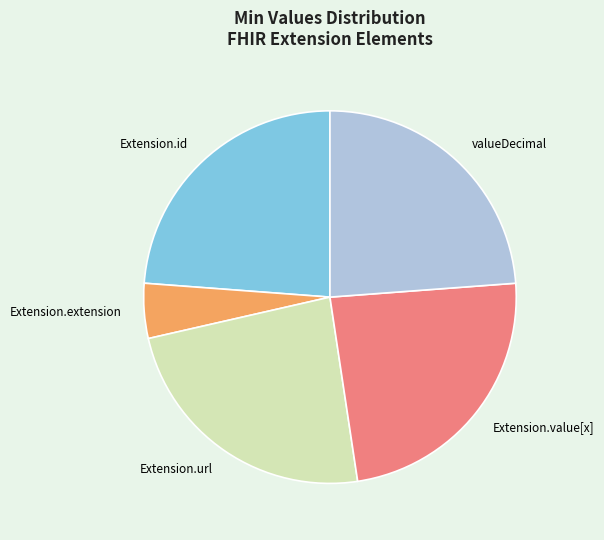

Combined, do Extension.url and valueDecimal account for over 50%?

No